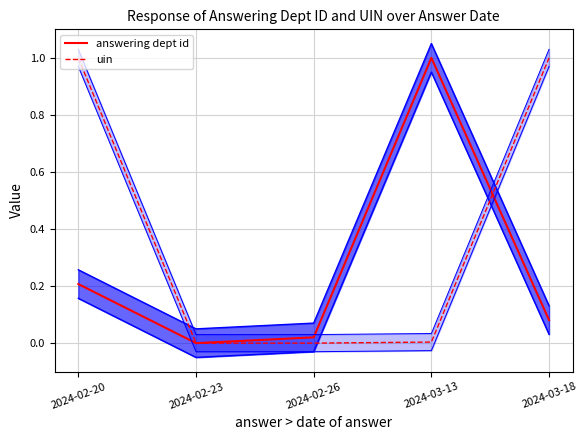

Reading left to right, list all the values displayed in this chart.

answering dept id: 2024-02-20=0.2	2024-02-23=0.0	2024-02-26=0.0	2024-03-13=1.0	2024-03-18=0.1
uin: 2024-02-20=1.0	2024-02-23=0.0	2024-02-26=0.0	2024-03-13=0.0	2024-03-18=1.0